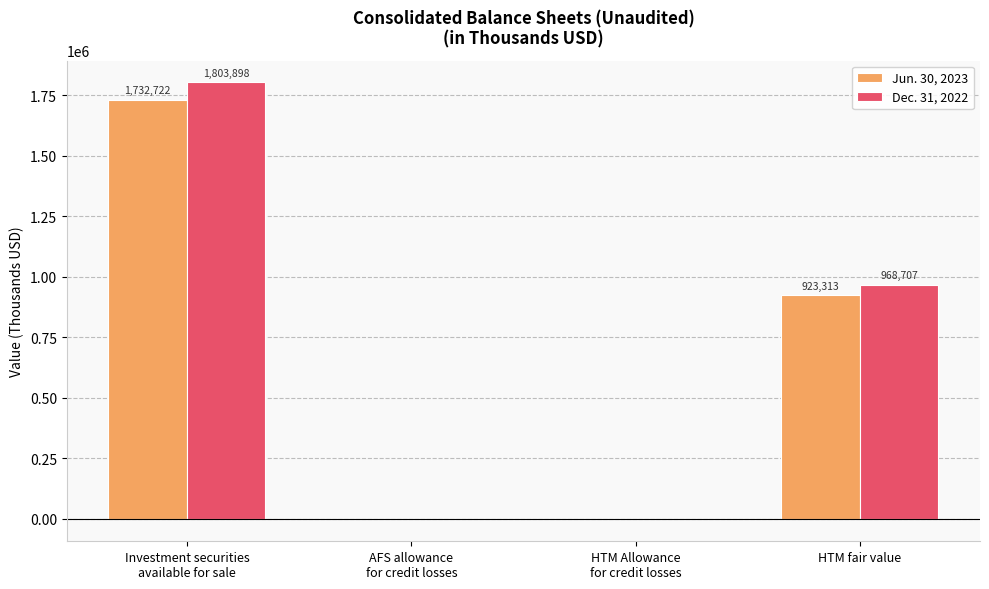

True or false: Dec. 31, 2022 has a value of 968707 at HTM fair value.

True